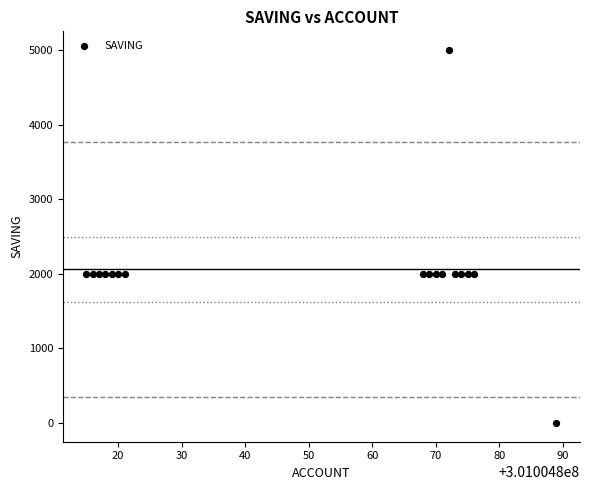

What is the range of Y values (max minus min)?

5000